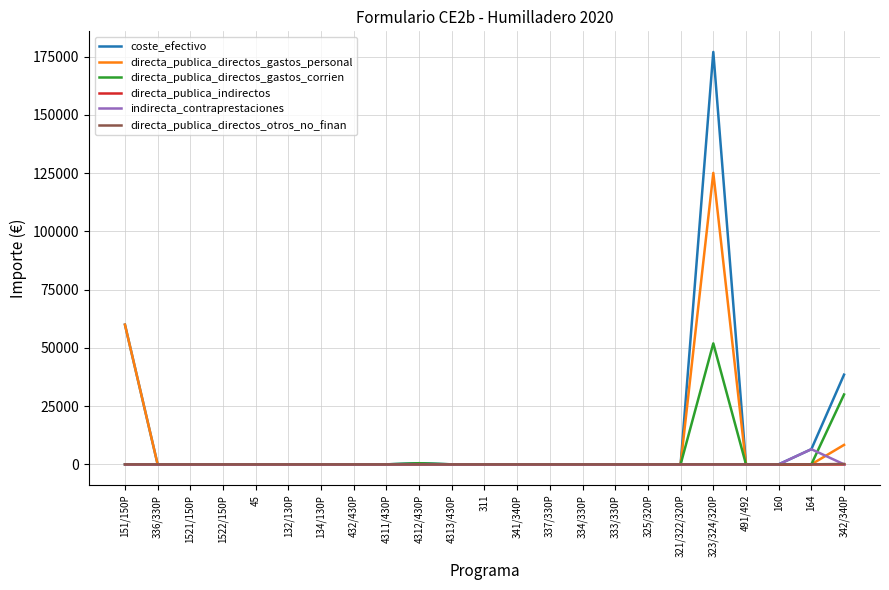

At which category is the sum across all series the highest?

323/324/320P